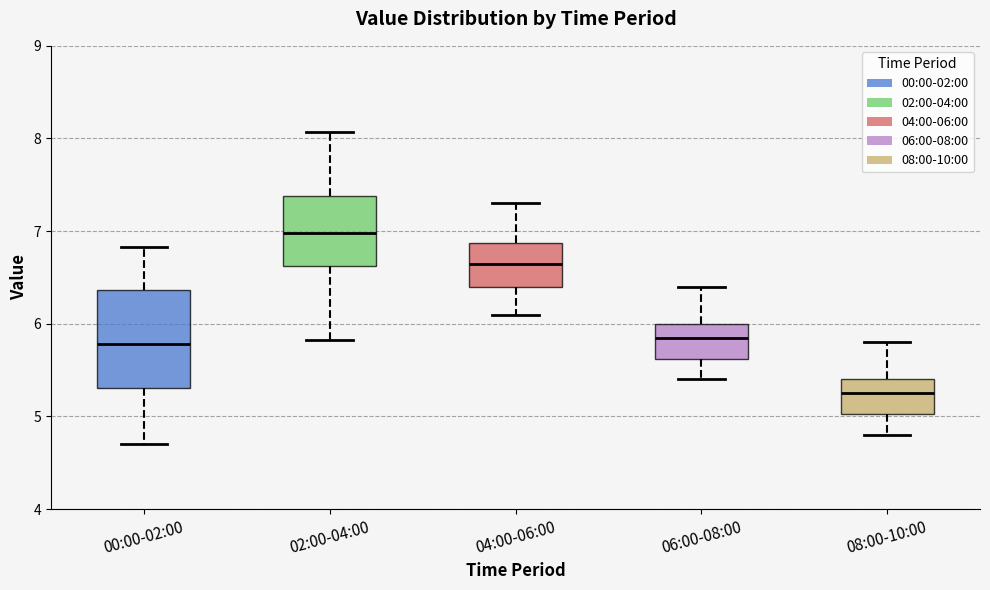

Where does the lower whisker of the box for 04:00-06:00 end on the y-axis? The values are not printed on the chart, so give them approximately, as read against the axis.

6.1